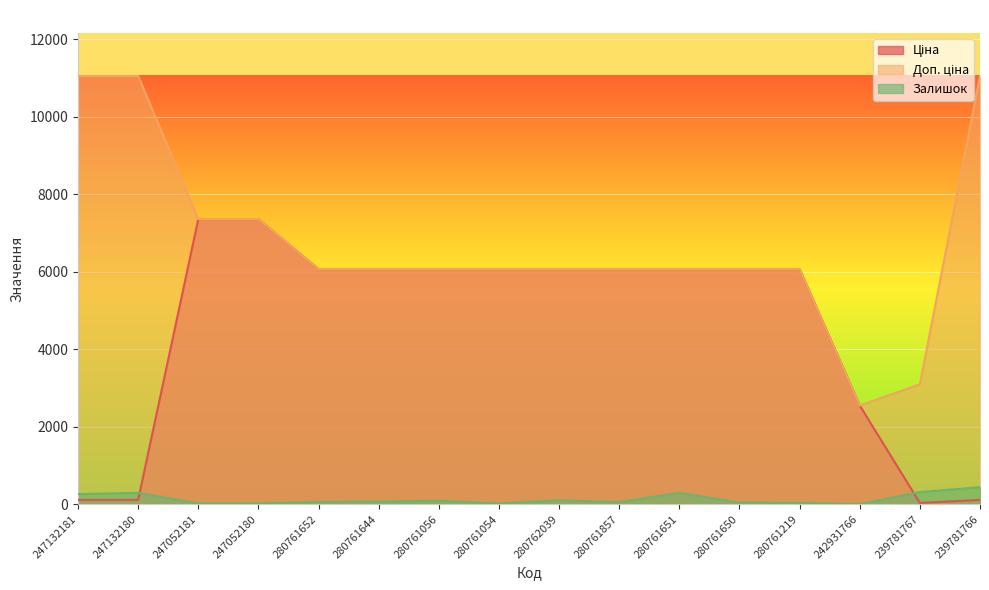

How many series are shown in this chart?

3